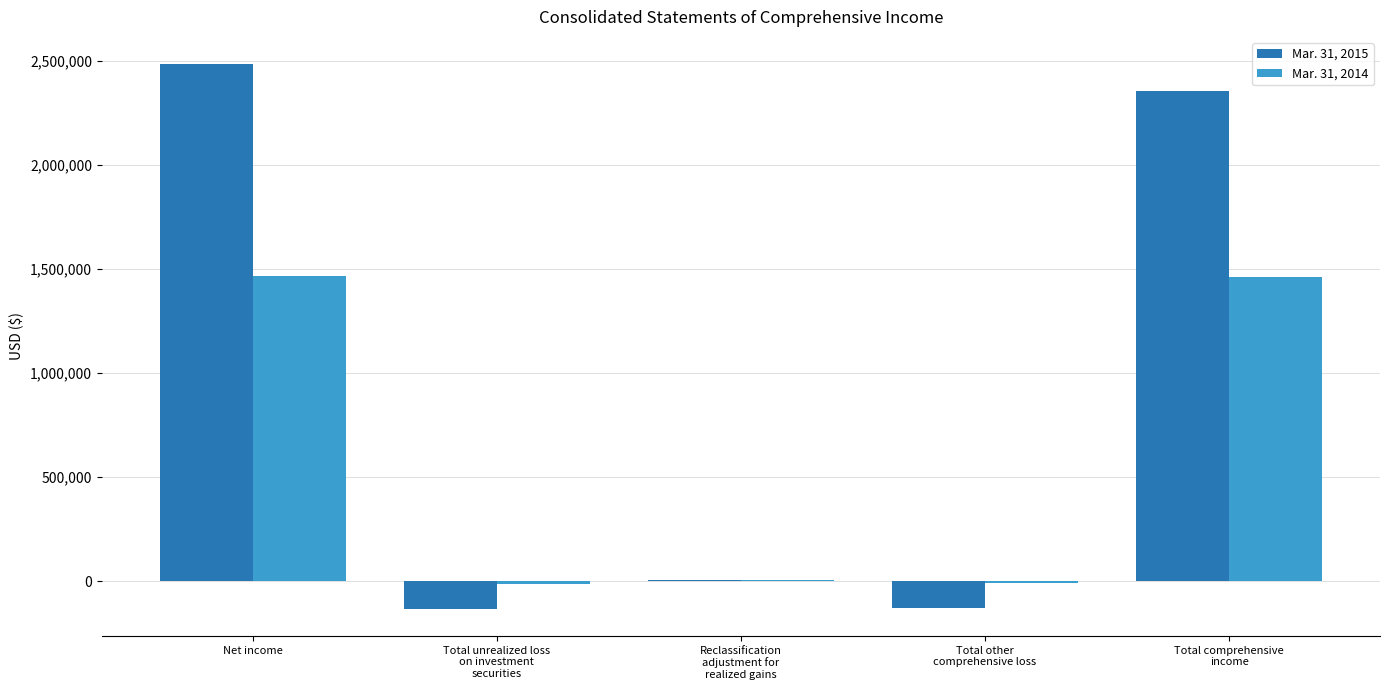

At which label does Mar. 31, 2015 first exceed 5517?

Net income